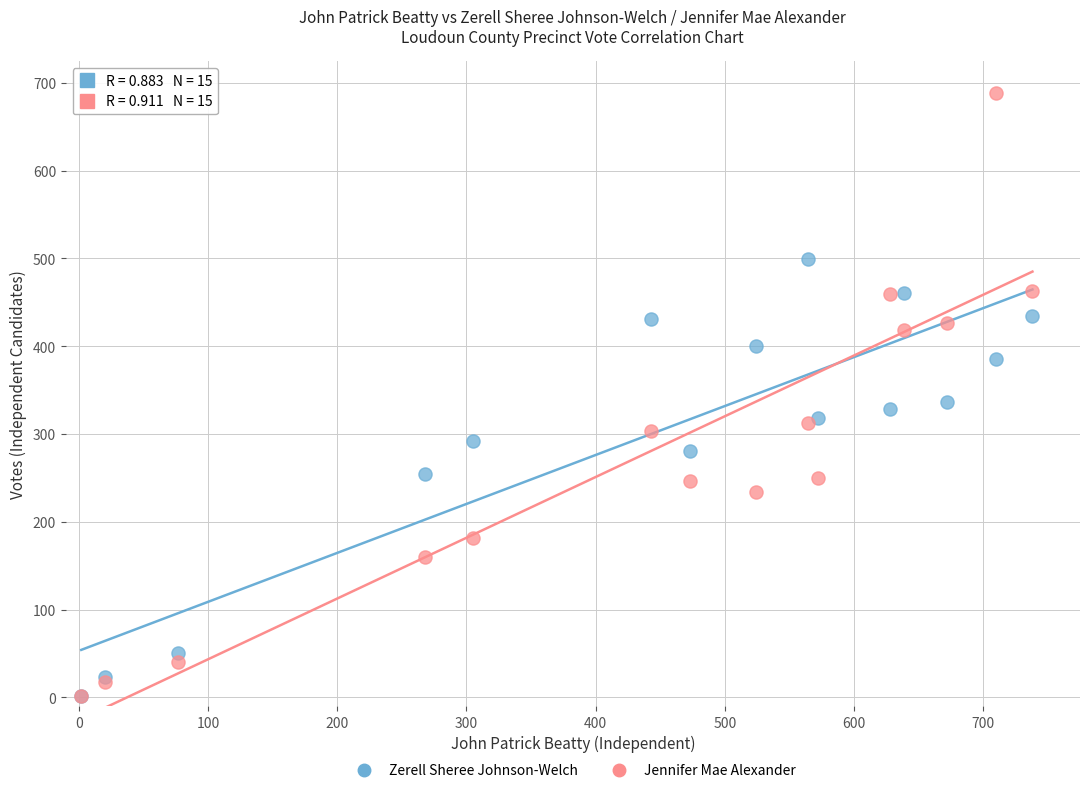

Which series has the widest spread of Y values?

Jennifer Mae Alexander